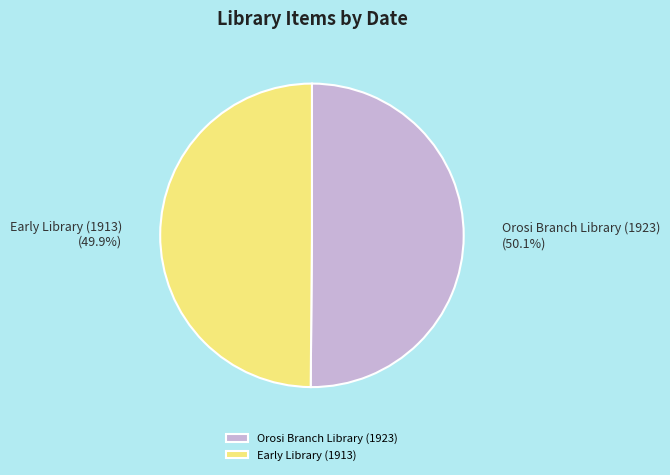

True or false: Early Library (1913) accounts for 50% of the total.

True